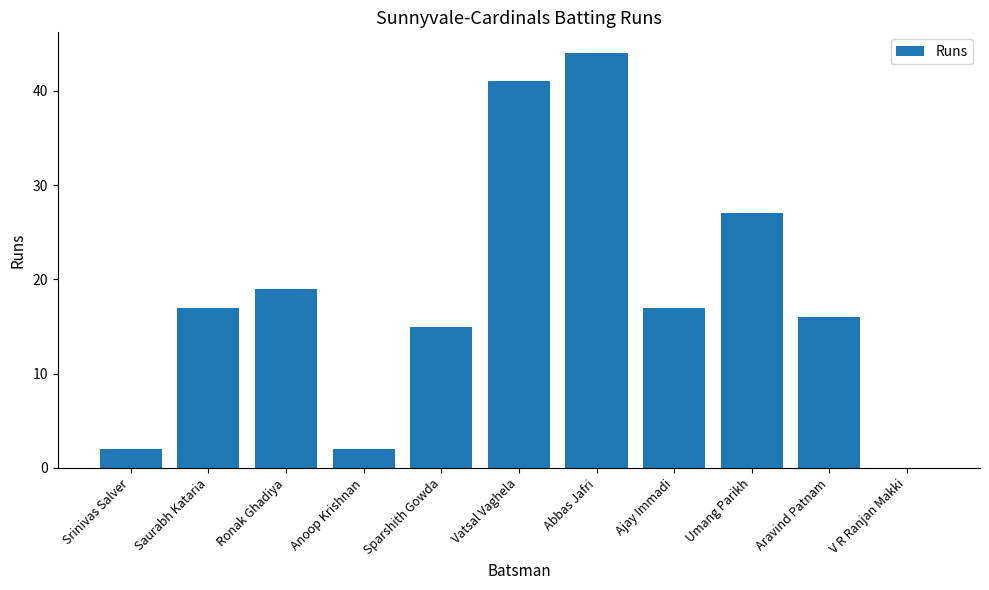

What is the maximum value shown in the chart?

44